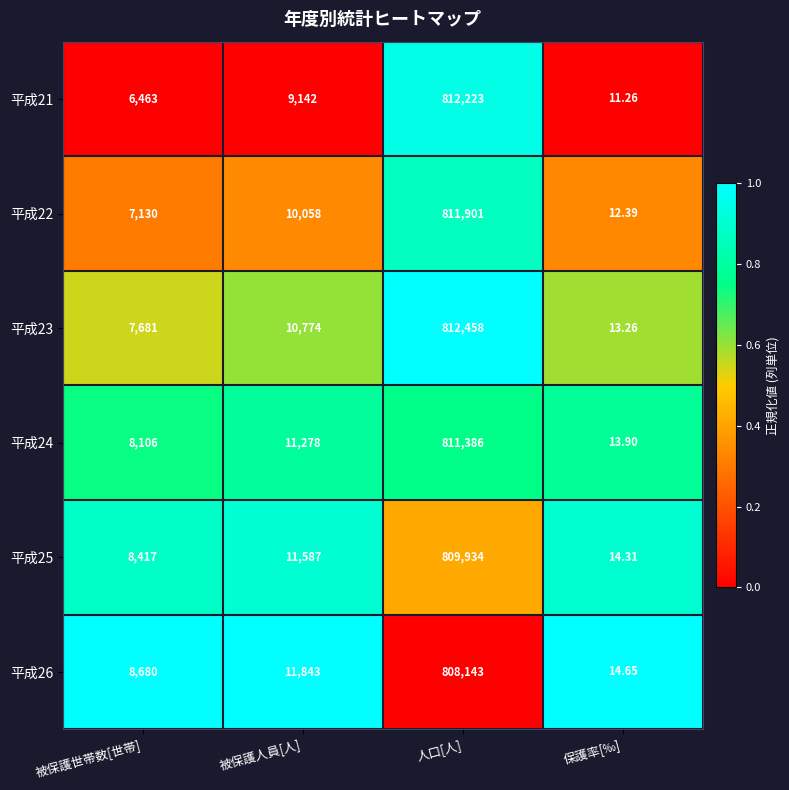

Where is 平成21 nearest to the value 406117?

被保護人員[人]